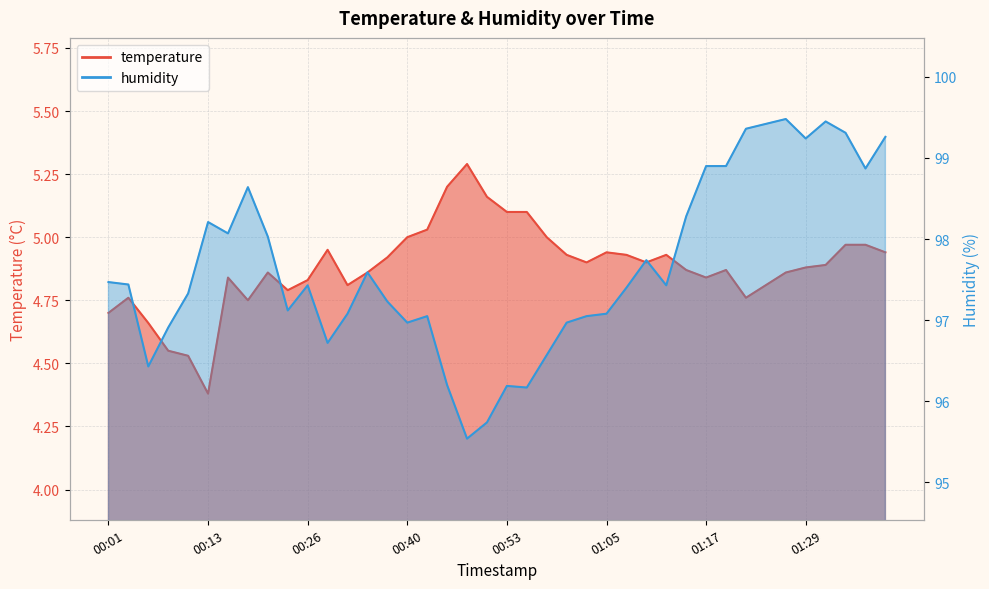

Reading left to right, extract all data points from this chart.

temperature: 4.7	4.8	4.7	4.5	4.5	4.4	4.8	4.8	4.9	4.8	4.8	5.0	4.8	4.9	4.9	5.0	5.0	5.2	5.3	5.2	5.1	5.1	5.0	4.9	4.9	4.9	4.9	4.9	4.9	4.9	4.8	4.9	4.8	4.8	4.9	4.9	4.9	5.0	5.0	4.9
humidity: 97.5	97.4	96.4	96.9	97.3	98.2	98.1	98.6	98.0	97.1	97.4	96.7	97.1	97.6	97.2	97.0	97.0	96.2	95.5	95.7	96.2	96.2	96.6	97.0	97.0	97.1	97.4	97.7	97.4	98.3	98.9	98.9	99.4	99.4	99.5	99.2	99.5	99.3	98.9	99.3